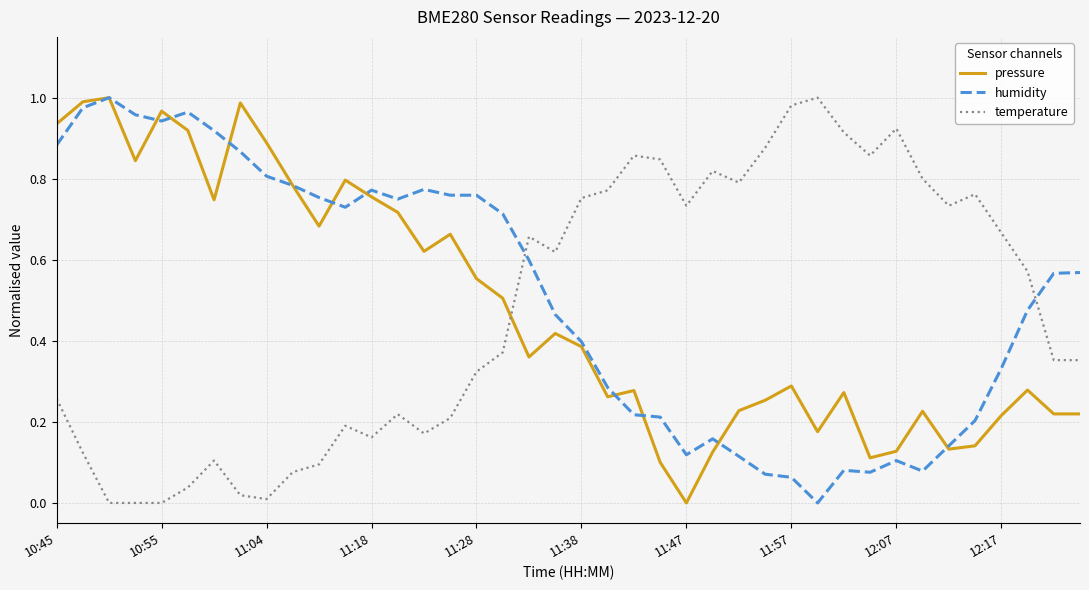

At how many categories does at least one series exceed 0?

40